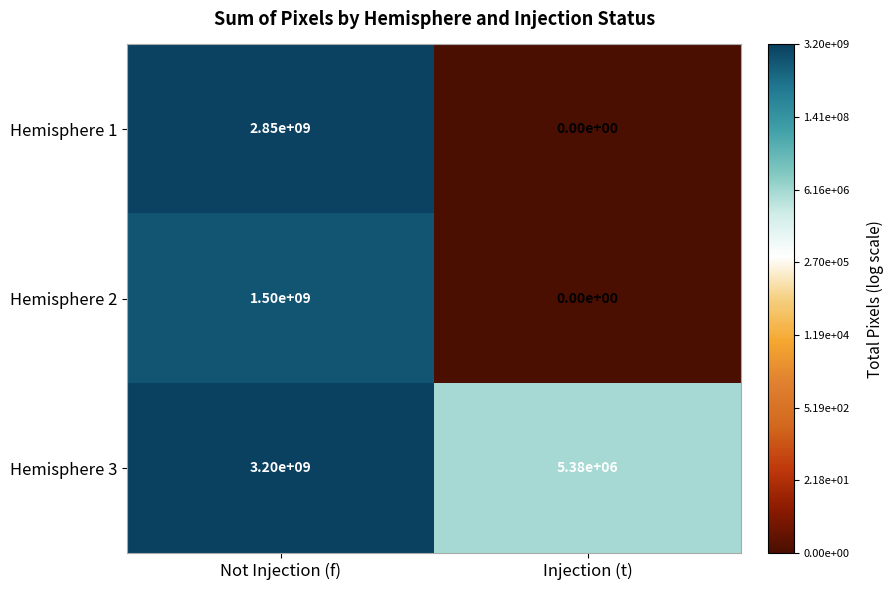

What is the average value of the Hemisphere 2 series?

750000000